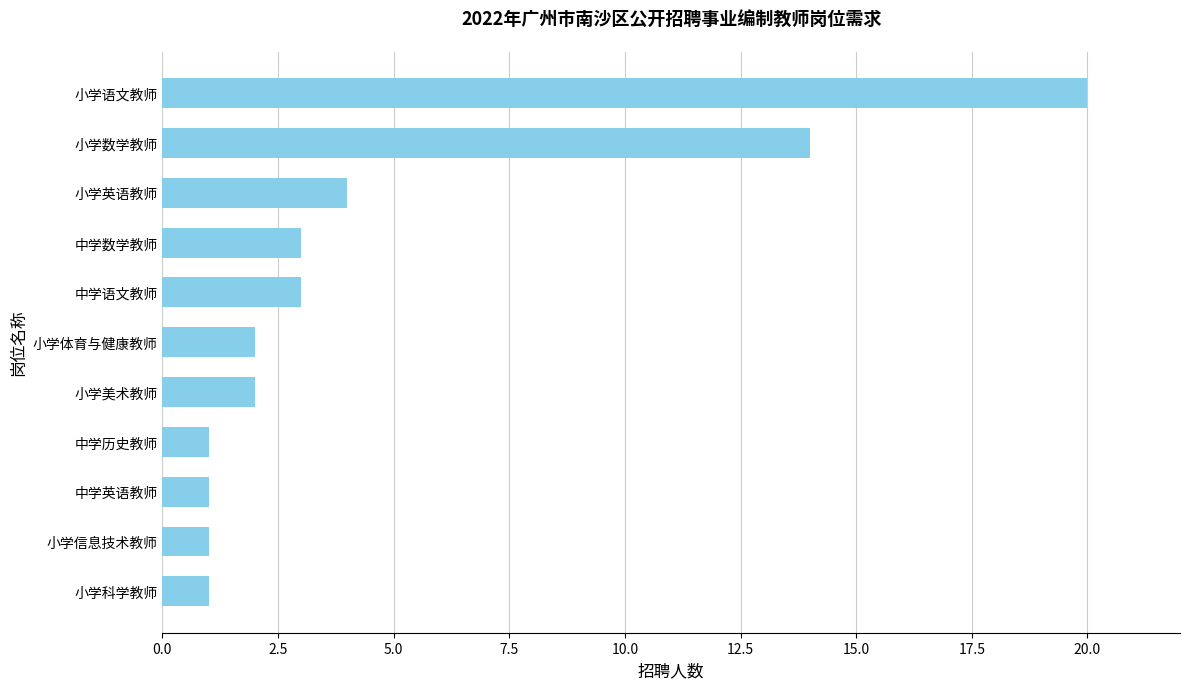

What is the difference between the values at 小学信息技术教师 and 小学英语教师?

3